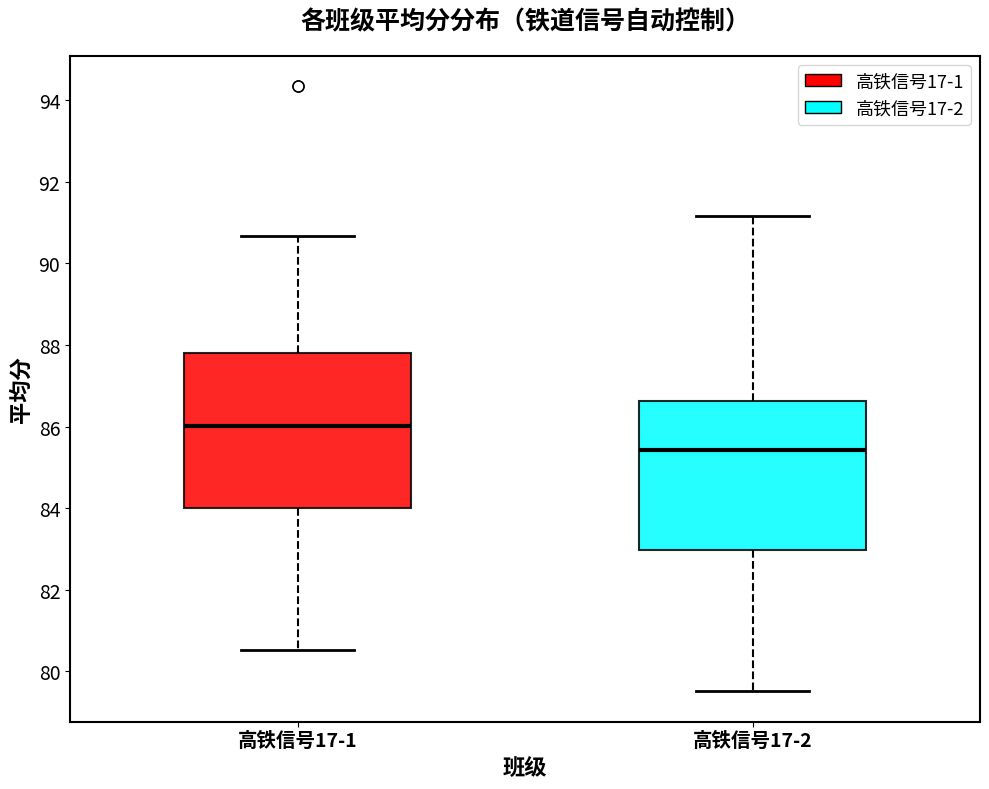

Where does the upper whisker of the box for 高铁信号17-2 end on the y-axis? The values are not printed on the chart, so give them approximately, as read against the axis.

91.2